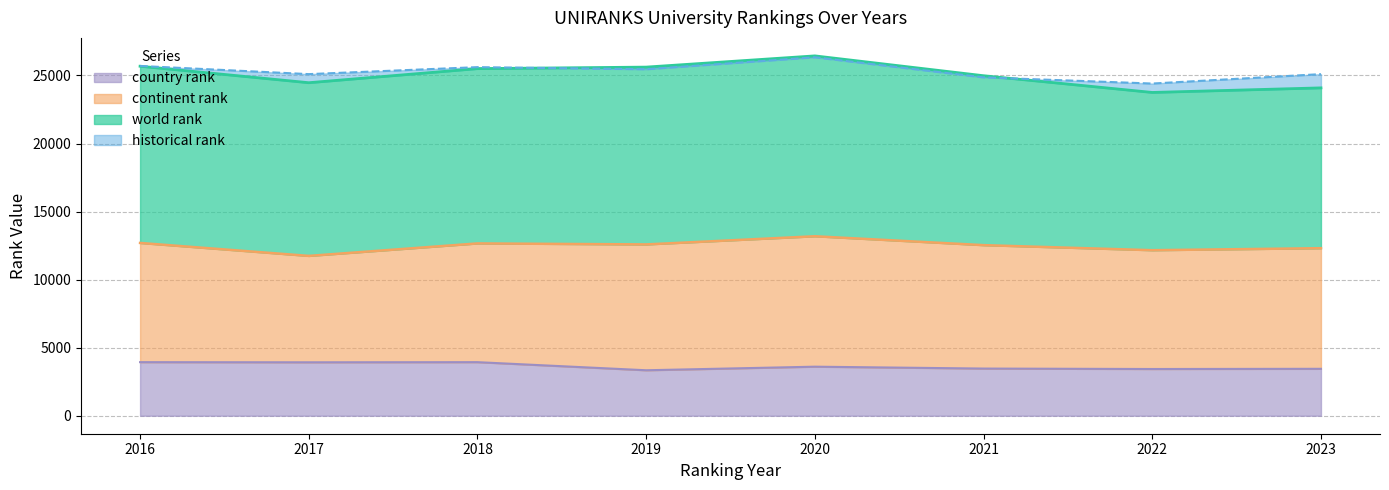

Which label corresponds to the largest value in the chart?

2020